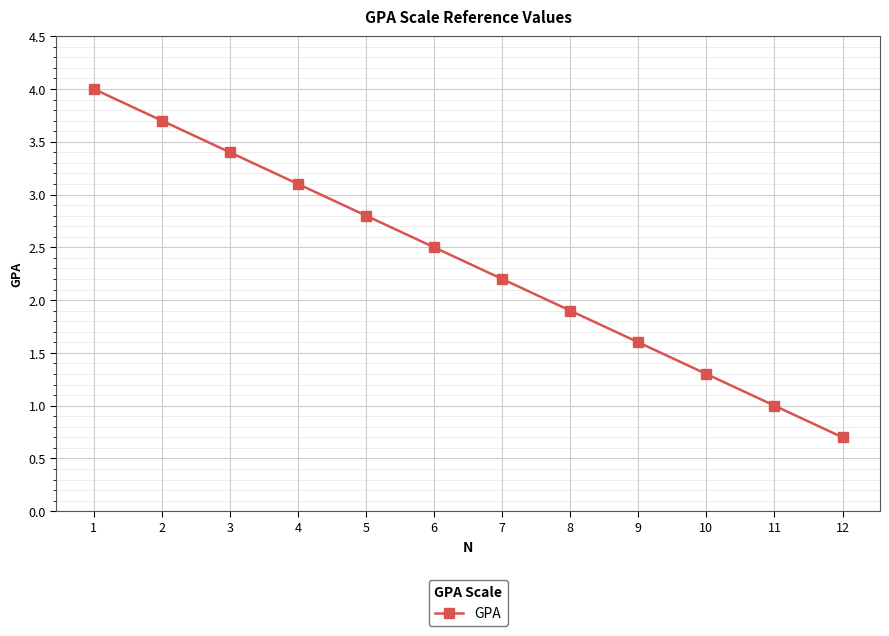

List the labels in order of value, smallest first.

12, 11, 10, 9, 8, 7, 6, 5, 4, 3, 2, 1